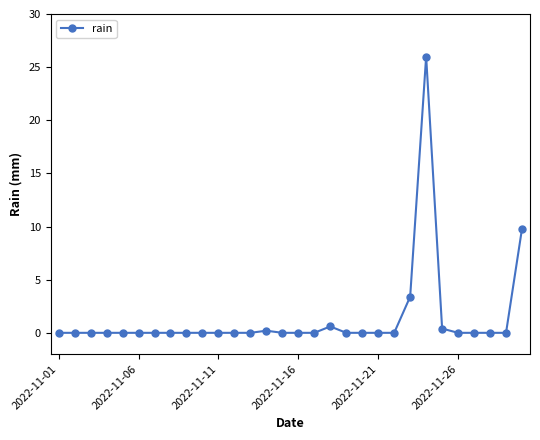

Reading left to right, extract all data points from this chart.

0.0	0.0	0.0	0.0	0.0	0.0	0.0	0.0	0.0	0.0	0.0	0.0	0.0	0.2	0.0	0.0	0.0	0.6	0.0	0.0	0.0	0.0	3.4	26.0	0.4	0.0	0.0	0.0	0.0	9.8